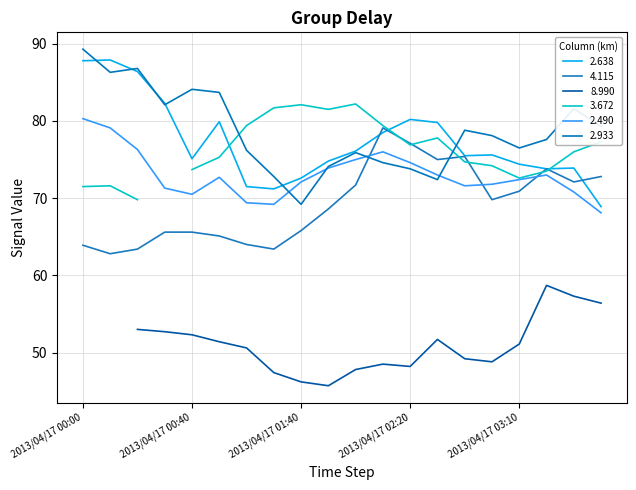

Between 2013/04/17 01:50 and 2013/04/17 02:50, which is larger?

2013/04/17 02:50